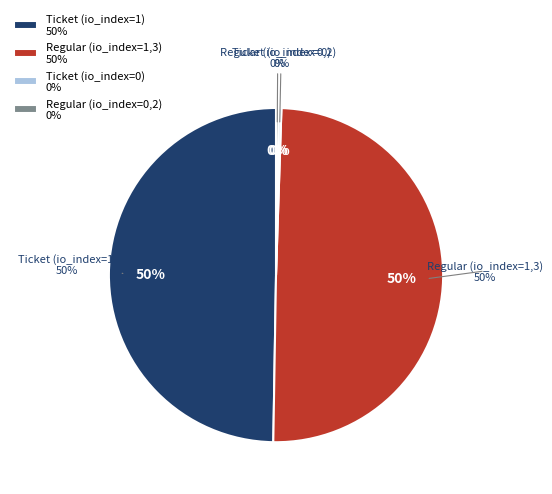

Is there any slice that represents more than half of the pie?

No